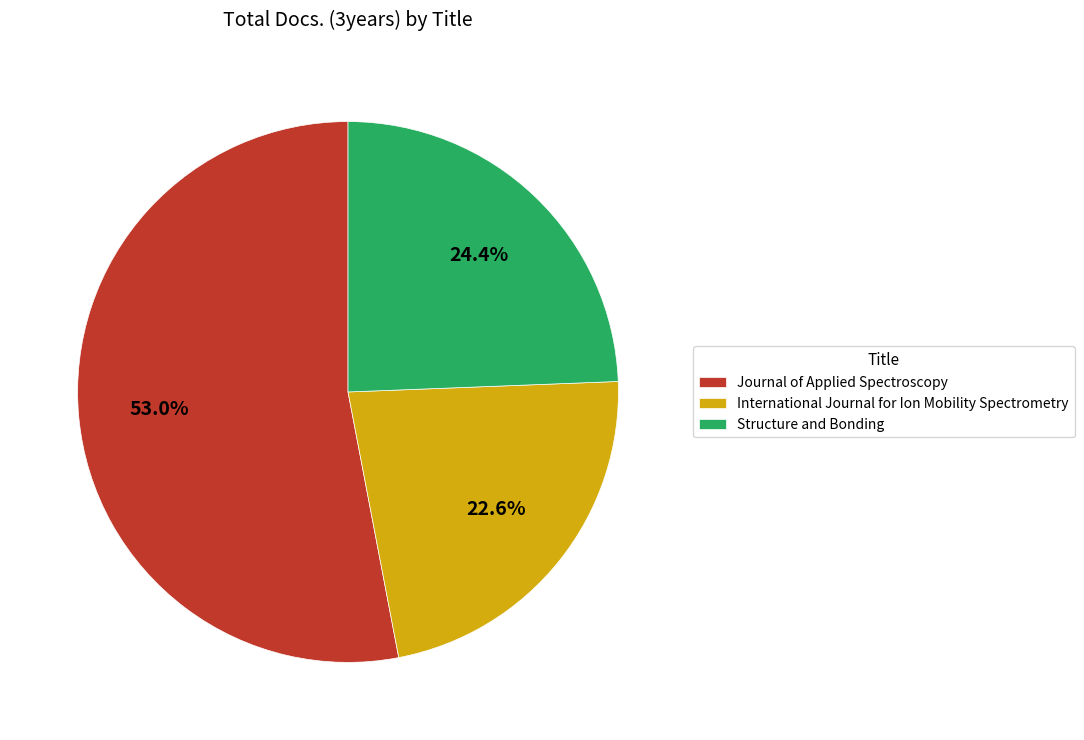

Which slice is the smallest?

International Journal for Ion Mobility Spectrometry